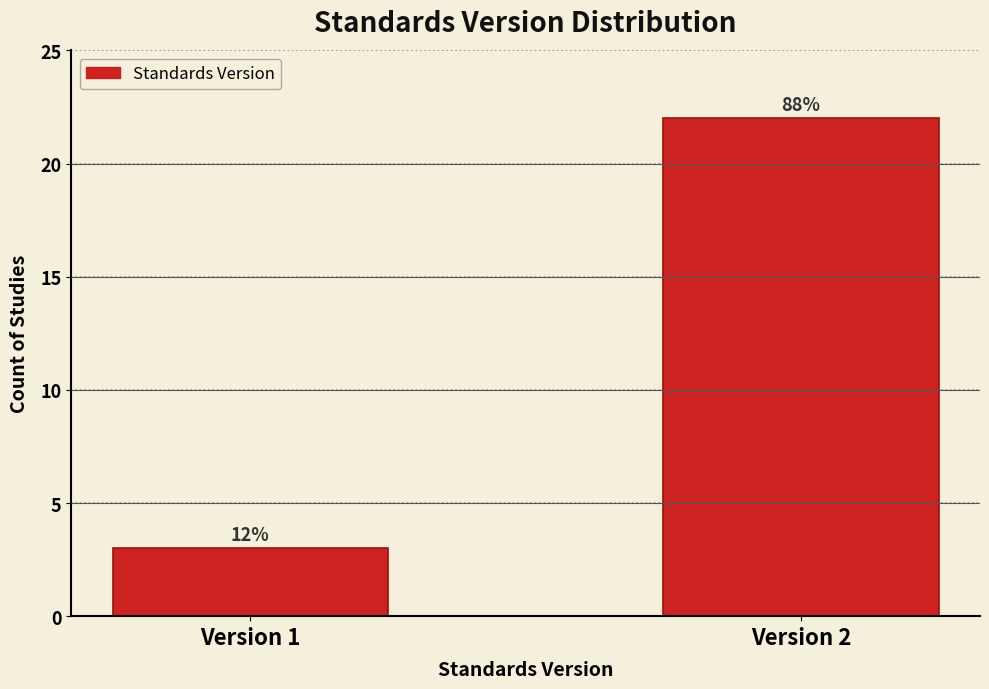

How many bars are there in total?

2